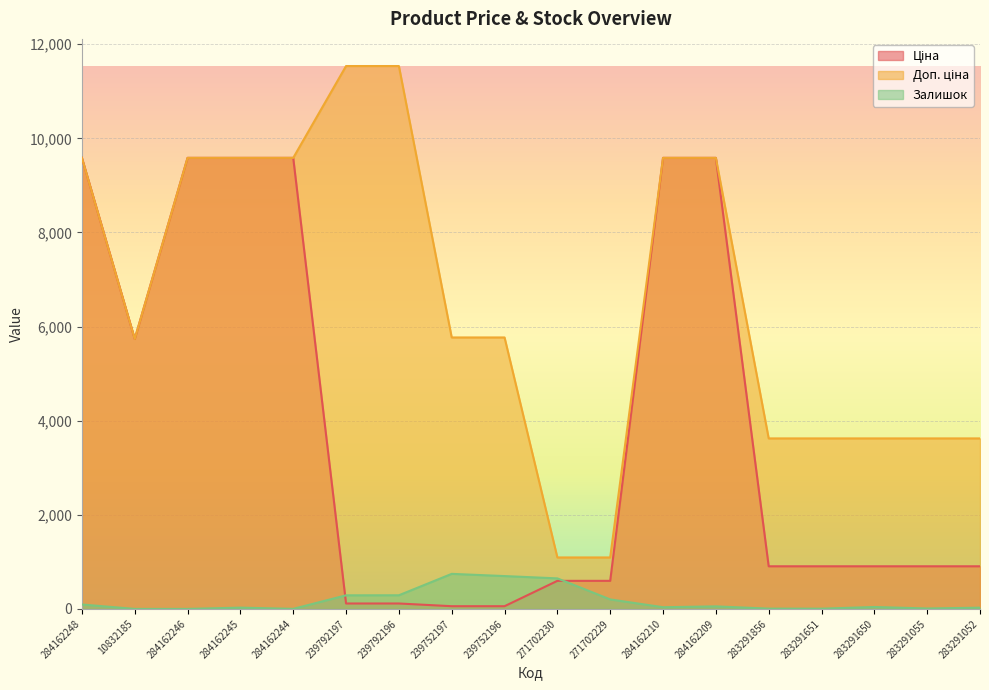

How many interior local valleys does the Доп. ціна series have?

1